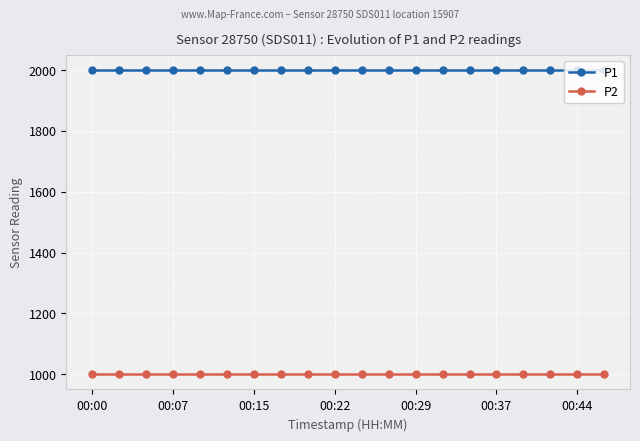

True or false: P2 and P1 intersect in this chart.

False